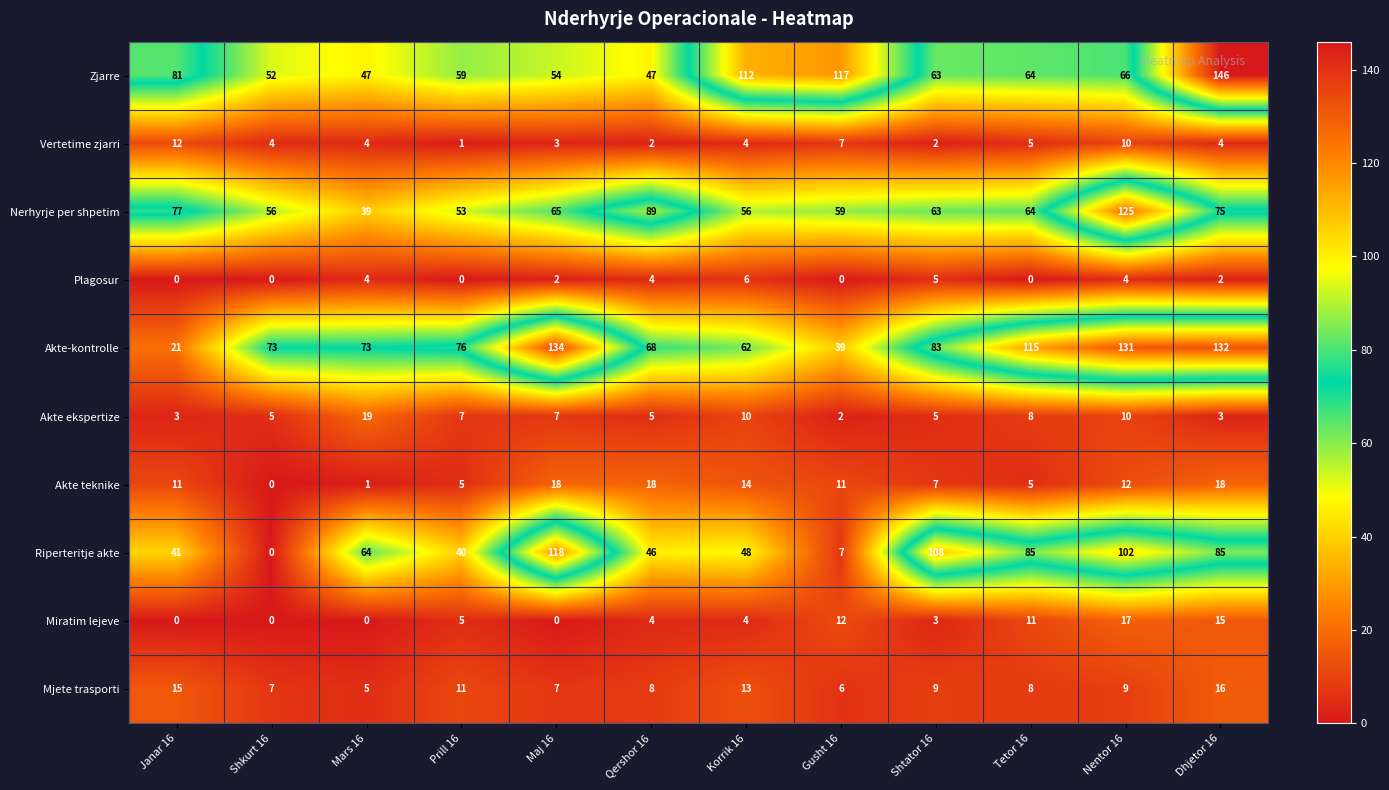

What is the spread (max minus min) of values at Qershor 16?

87